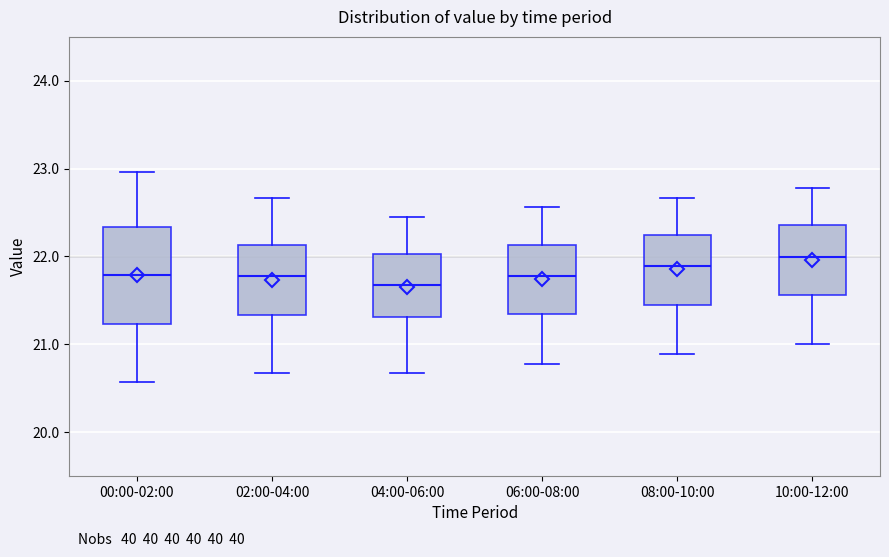

Reading left to right, read every box against the y-axis: the position of its median line, the range the box covers, and the ends of its whiskers. The values are not printed on the chart, so give them approximately, as read against the axis.

00:00-02:00: median 21.8, box 21.2 to 22.3, whiskers 20.6 to 23.0
02:00-04:00: median 21.8, box 21.3 to 22.1, whiskers 20.7 to 22.7
04:00-06:00: median 21.7, box 21.3 to 22.0, whiskers 20.7 to 22.5
06:00-08:00: median 21.8, box 21.3 to 22.1, whiskers 20.8 to 22.6
08:00-10:00: median 21.9, box 21.5 to 22.2, whiskers 20.9 to 22.7
10:00-12:00: median 22.0, box 21.6 to 22.4, whiskers 21.0 to 22.8